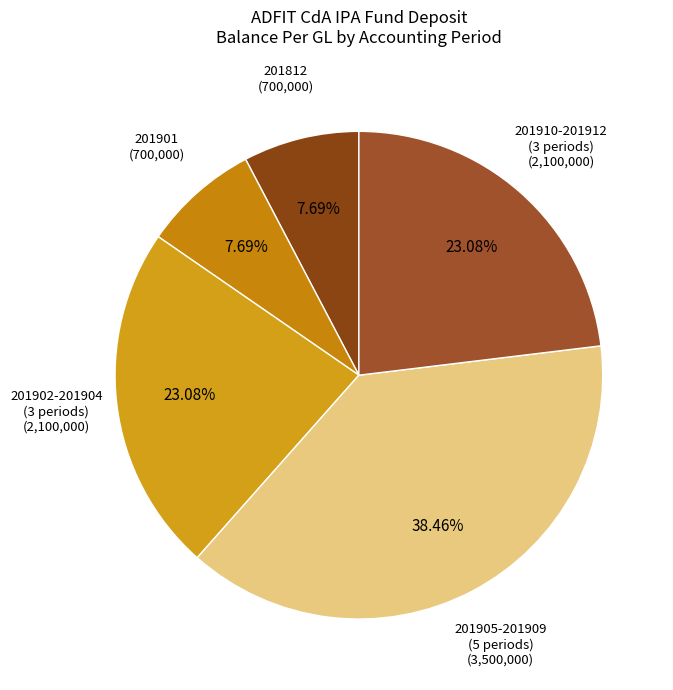

Do 201902-201904 (3 periods) and 201812 together represent more than half of the pie?

No